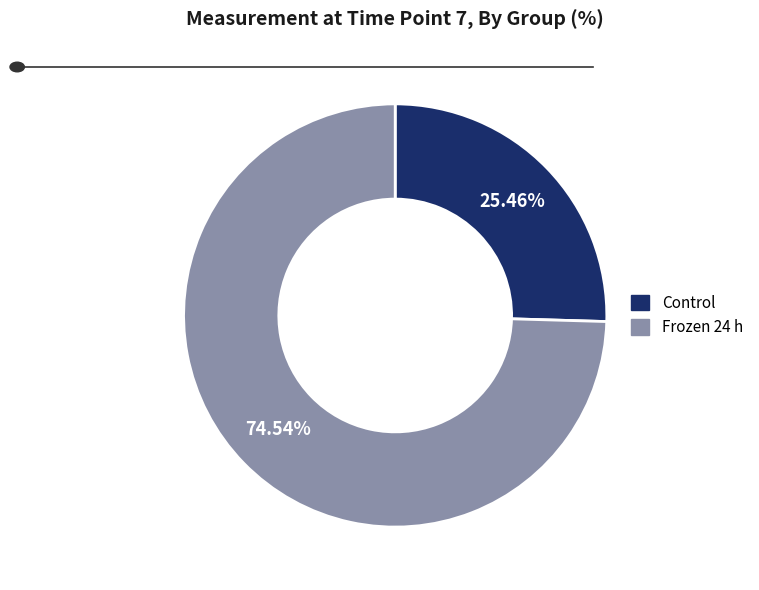

Does Control represent more than half of the total?

No